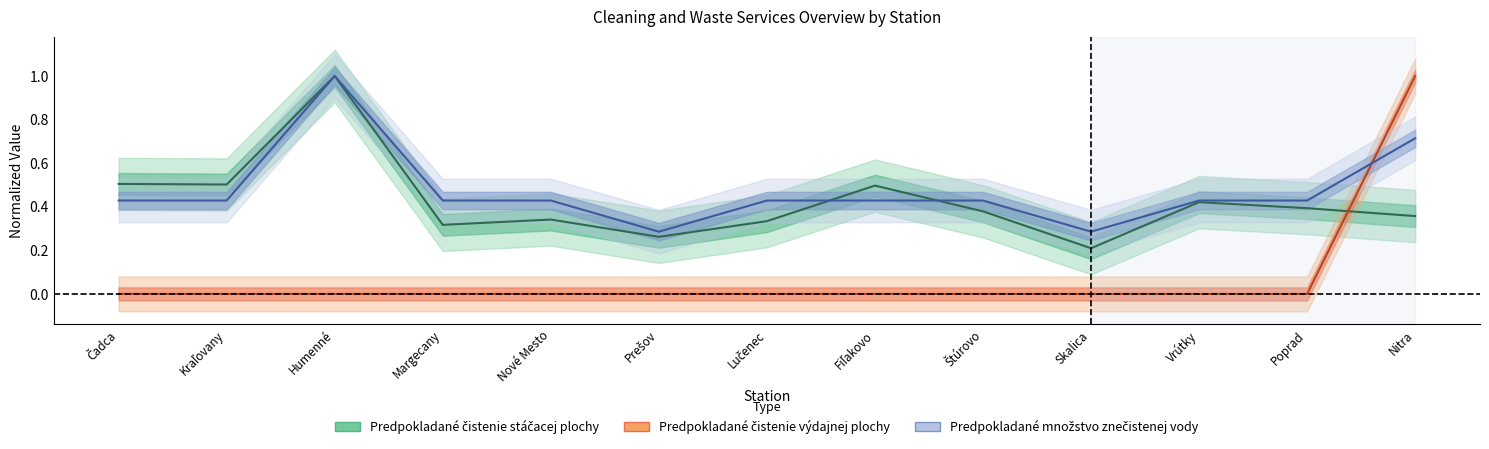

Reading right to left, list all the values displayed in this chart.

Predpokladané čistenie stáčacej plochy: Nitra=0.4	Poprad=0.4	Vrútky=0.4	Skalica=0.2	Štúrovo=0.4	Fiľakovo=0.5	Lučenec=0.3	Prešov=0.3	Nové Mesto=0.3	Margecany=0.3	Humenné=1.0	Kraľovany=0.5	Čadca=0.5
Predpokladané čistenie výdajnej plochy: Nitra=1.0	Poprad=0.0	Vrútky=0.0	Skalica=0.0	Štúrovo=0.0	Fiľakovo=0.0	Lučenec=0.0	Prešov=0.0	Nové Mesto=0.0	Margecany=0.0	Humenné=0.0	Kraľovany=0.0	Čadca=0.0
Predpokladané množstvo znečistenej vody: Nitra=0.7	Poprad=0.4	Vrútky=0.4	Skalica=0.3	Štúrovo=0.4	Fiľakovo=0.4	Lučenec=0.4	Prešov=0.3	Nové Mesto=0.4	Margecany=0.4	Humenné=1.0	Kraľovany=0.4	Čadca=0.4